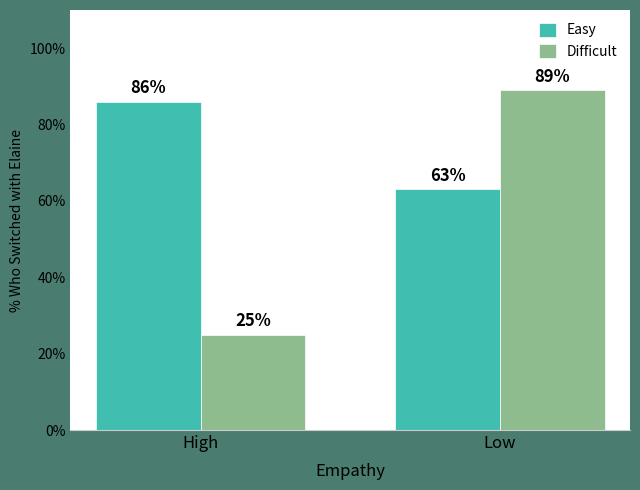

What are all the series names shown in the legend?

Easy, Difficult